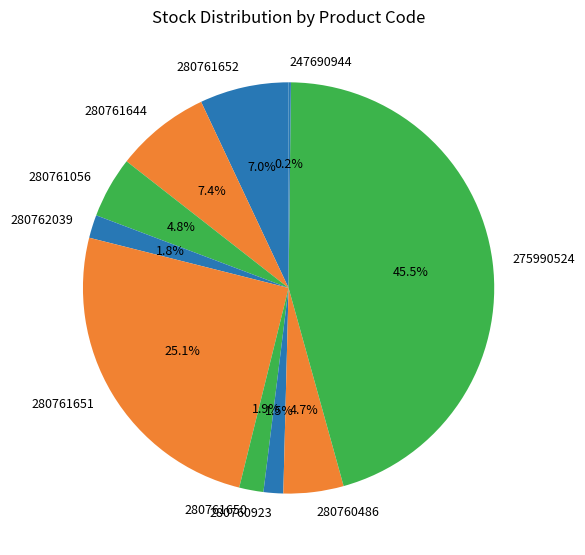

What is the ratio of the value at 275990524 to the value at 280761650?

23.9